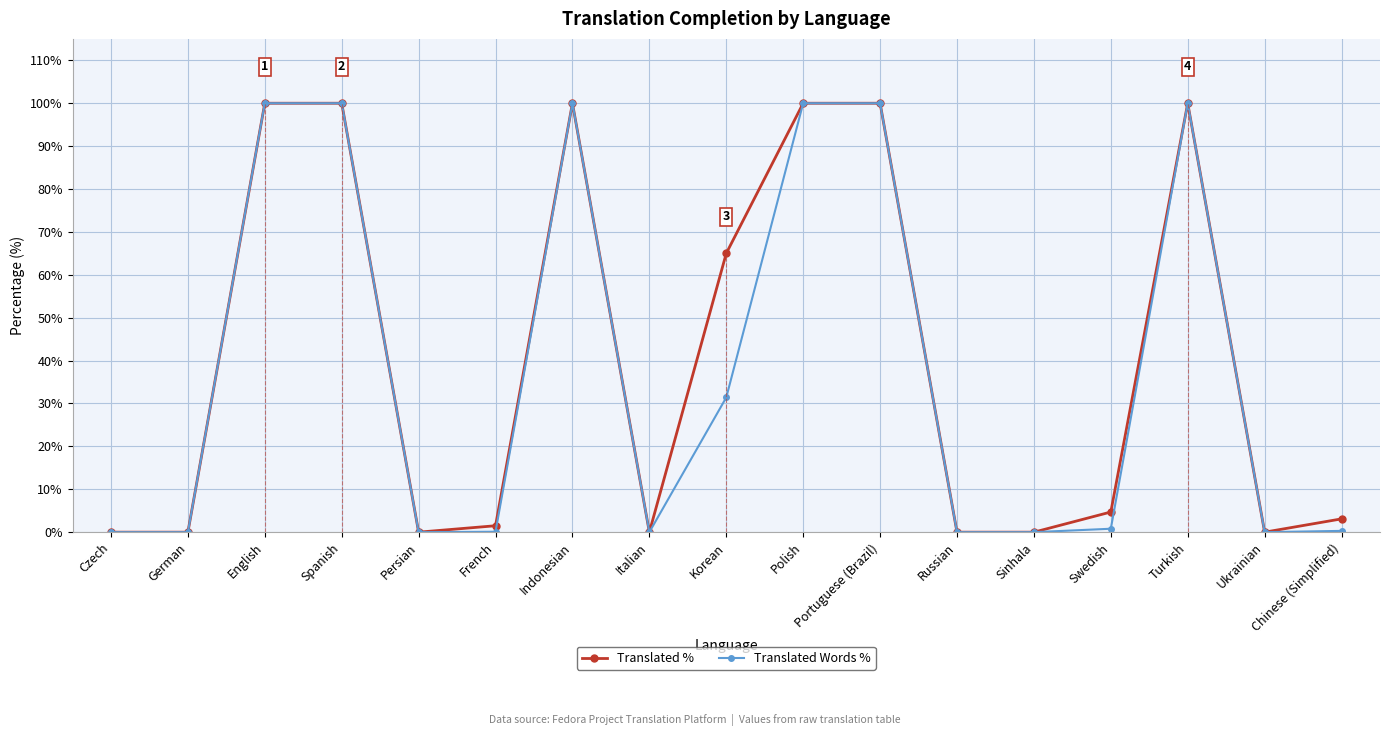

What position from the left is Persian?

5